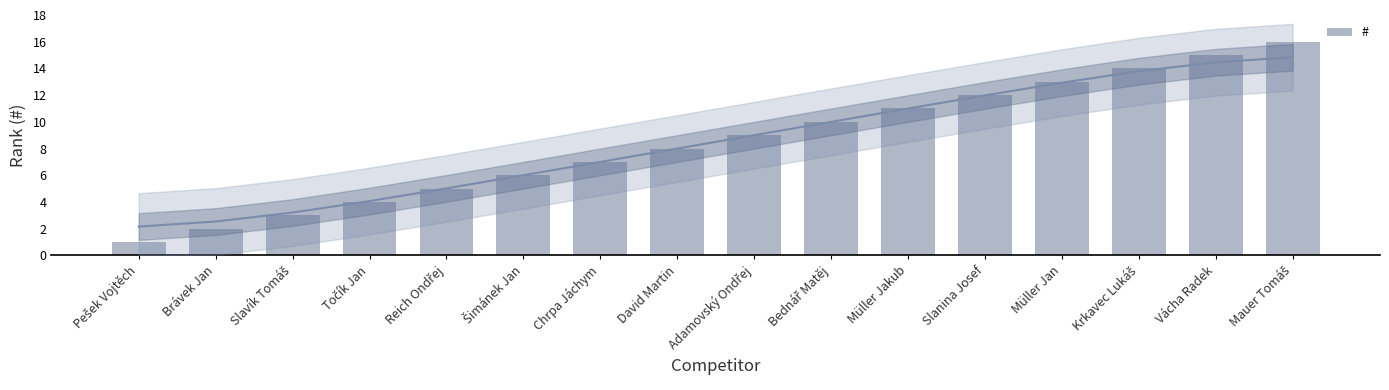

True or false: the data shows 20 at Müller Jan.

False